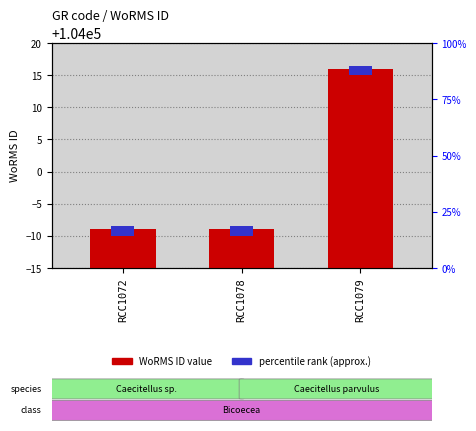

Which label corresponds to the smallest value in the chart?

RCC1072